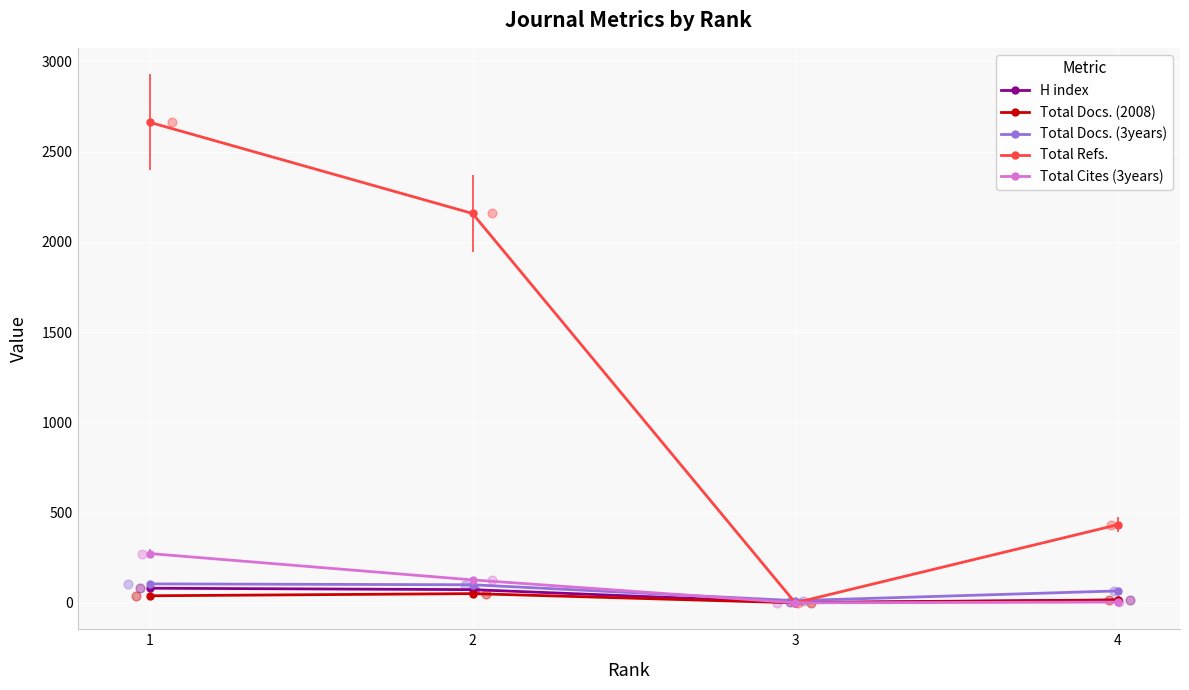

At which category is the sum across all series the highest?

1